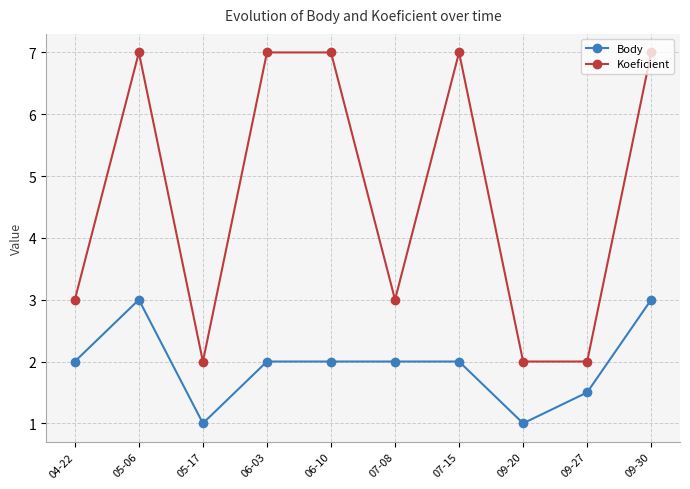

Reading right to left, transcribe all the data shown in this chart.

Body: 3.0	1.5	1.0	2.0	2.0	2.0	2.0	1.0	3.0	2.0
Koeficient: 7.0	2.0	2.0	7.0	3.0	7.0	7.0	2.0	7.0	3.0